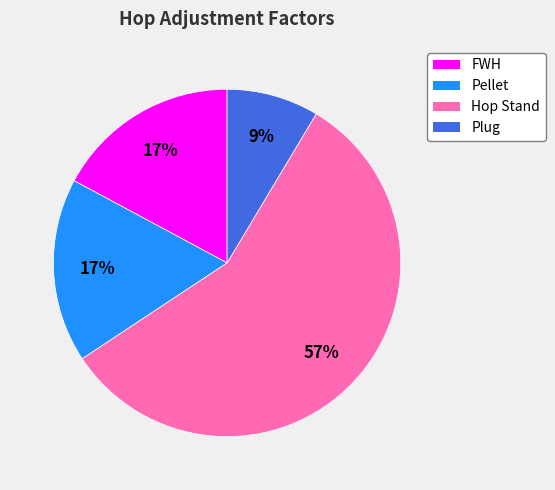

Is there any slice that represents more than half of the pie?

Yes